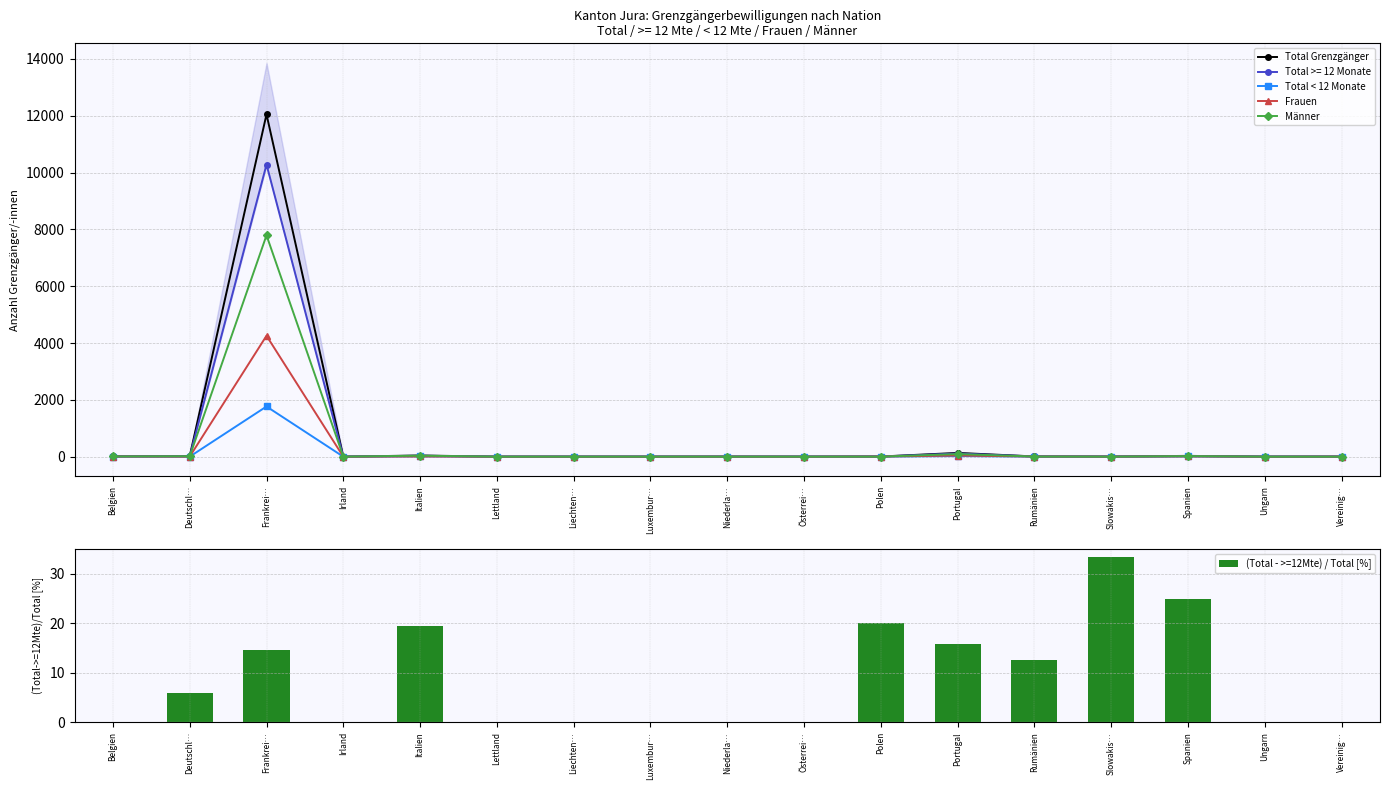

What is the total value across all series at Deutschl…?

40.9